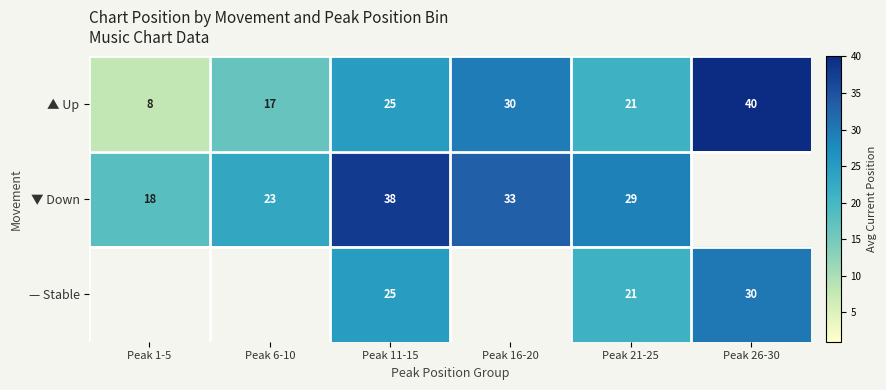

Where is ▲ Up nearest to the value 24?

Peak 11-15